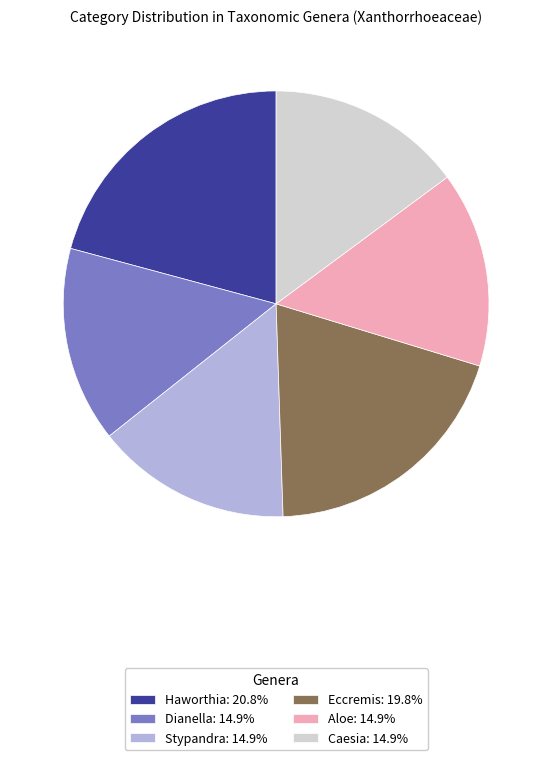

Do Eccremis: 19.8% and Dianella: 14.9% together represent more than half of the pie?

No